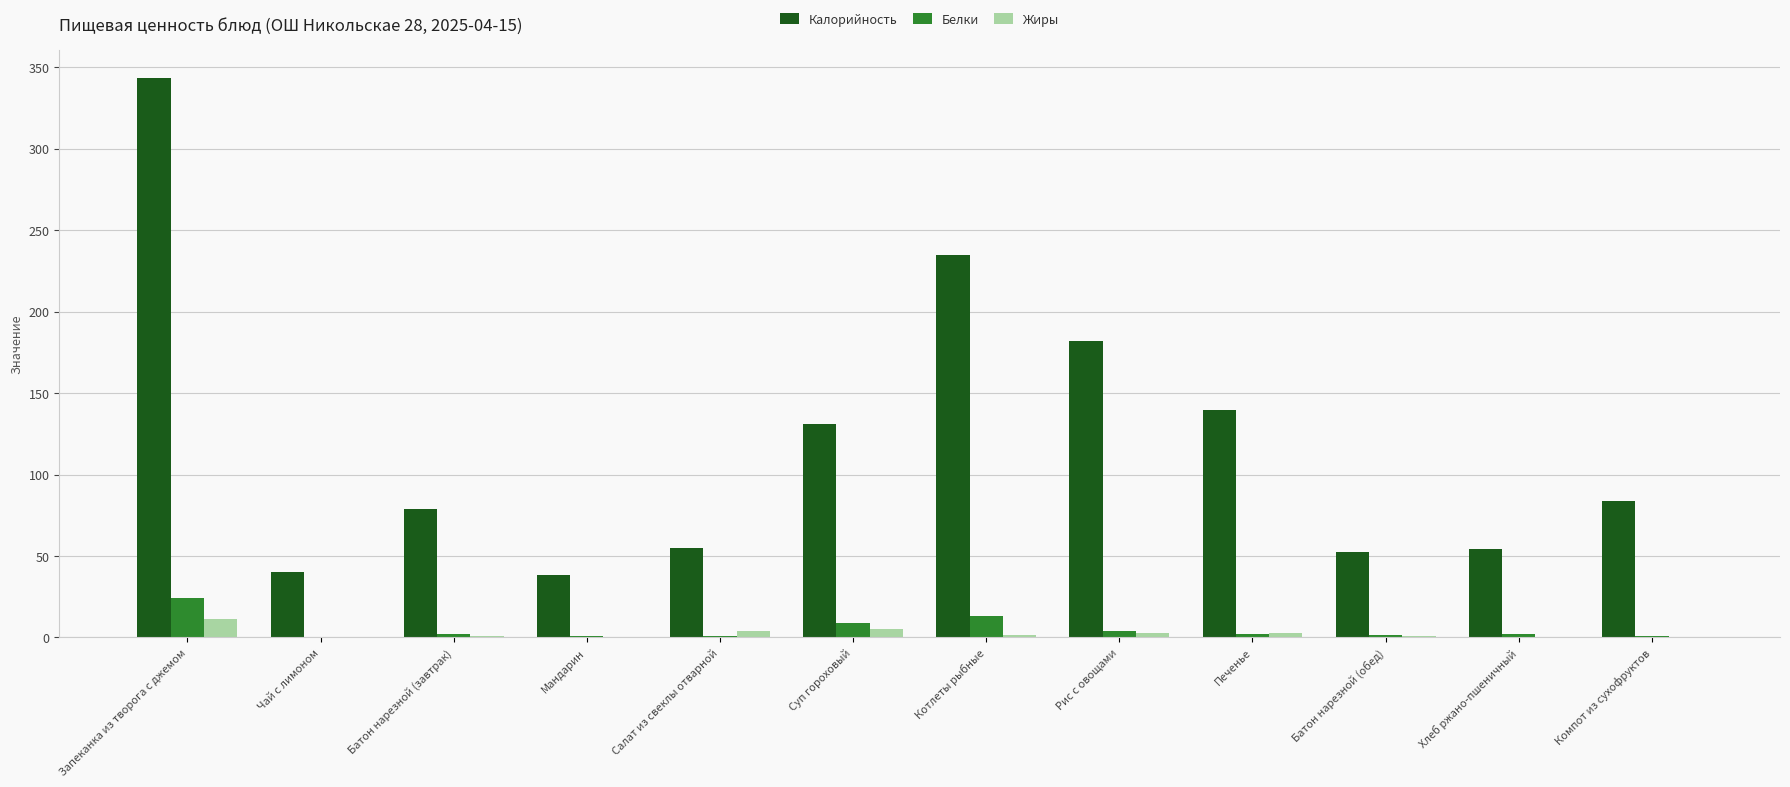

Between Запеканка из творога с джемом and Компот из сухофруктов, which series saw the biggest shift?

Калорийность